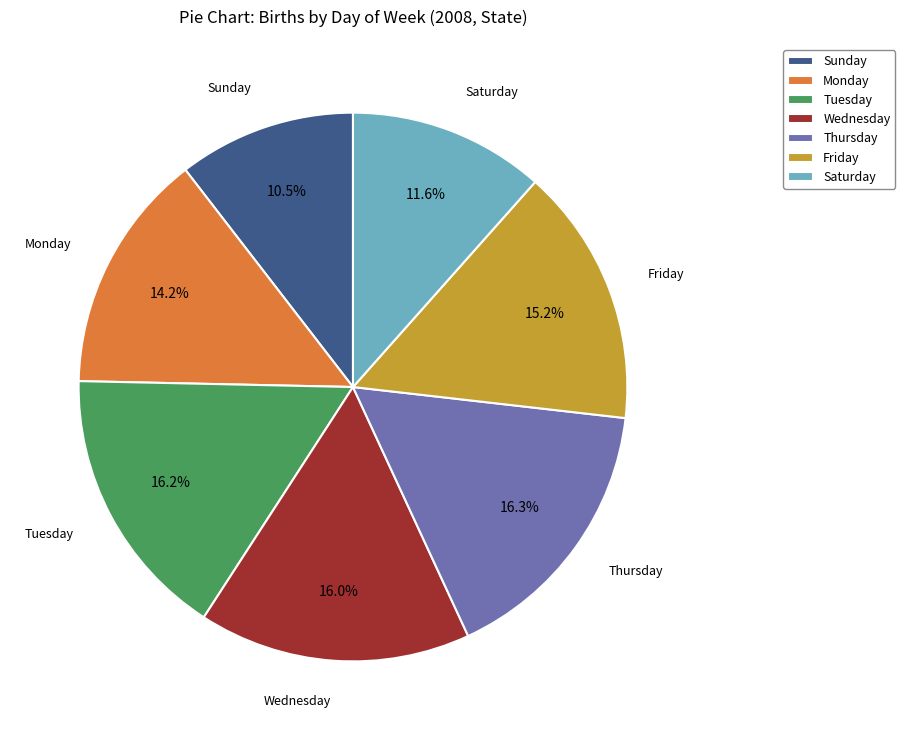

To the nearest percent, what portion does Thursday represent?

16%